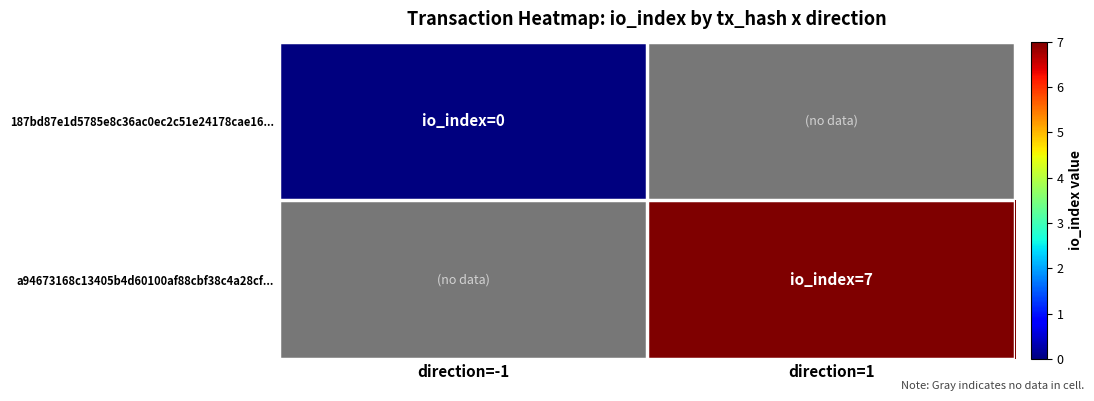

The value of a94673168c13405b4d60100af88cbf38c4a28cf... at direction=1 is 2.4. True or false?

False